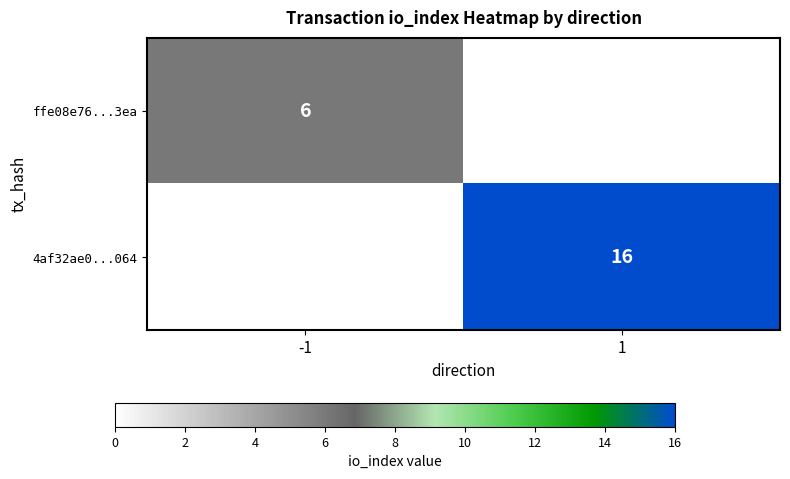

The 4af32ae0...064 series shows 8 at 1. True or false?

False